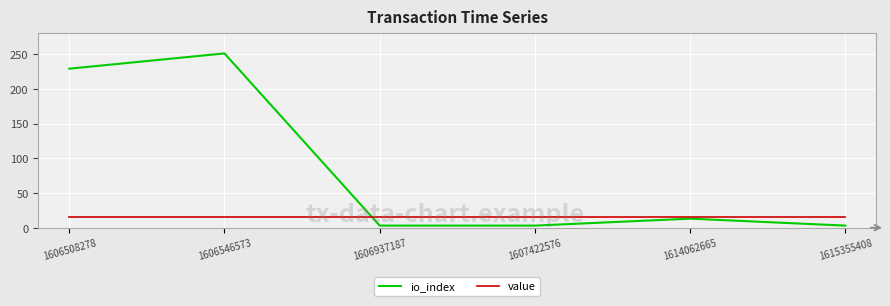

Reading right to left, list all the values displayed in this chart.

io_index: 3.0	13.0	3.0	3.0	251.0	229.0
value: 15.8	15.8	15.8	15.8	15.8	15.8